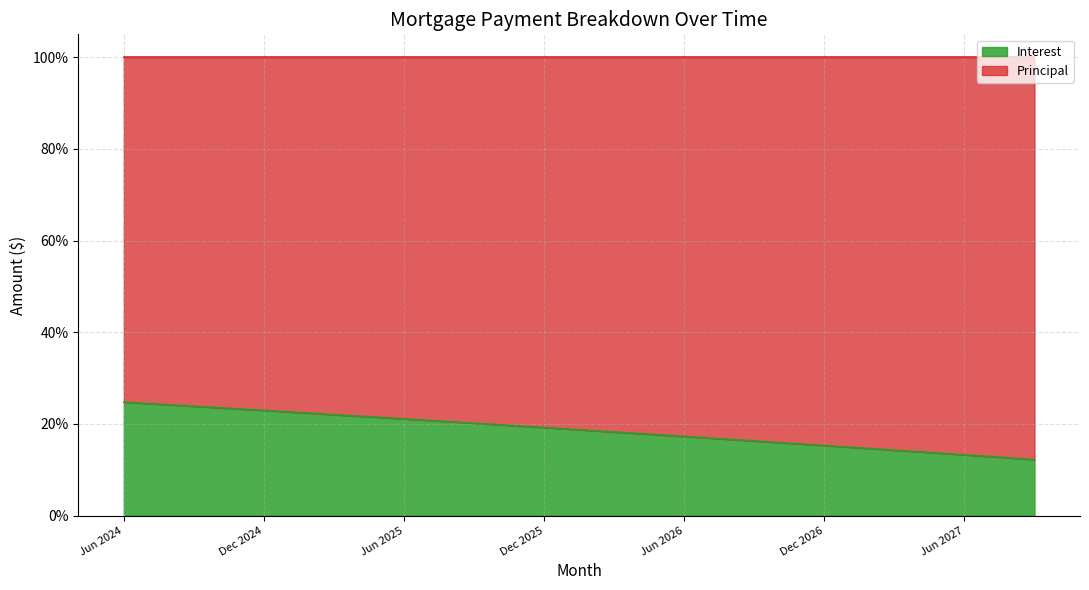

Which label corresponds to the largest value in the chart?

Jun 2024